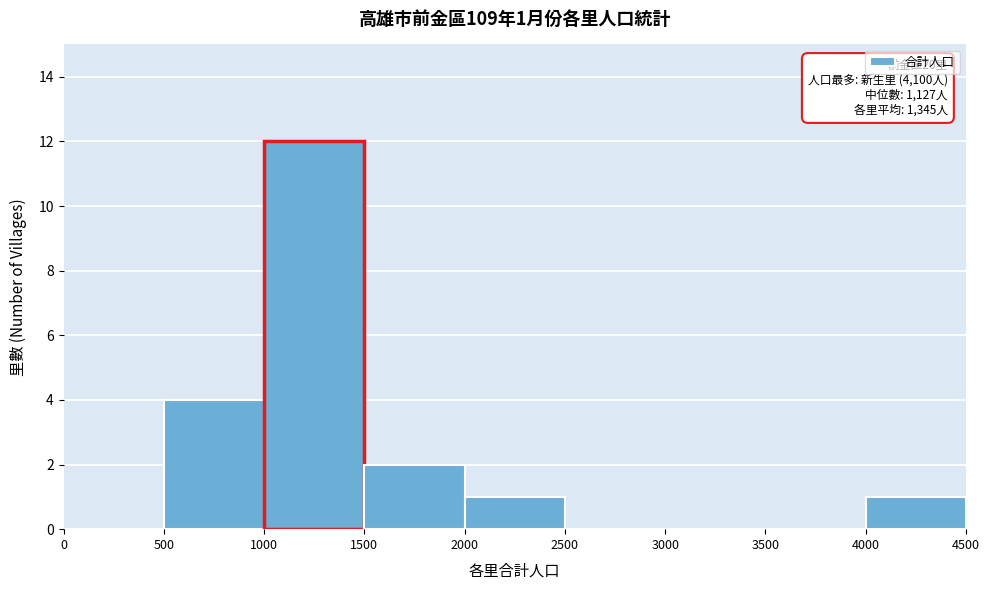

Which range on the x-axis has the tallest bar?

1000 to 1500